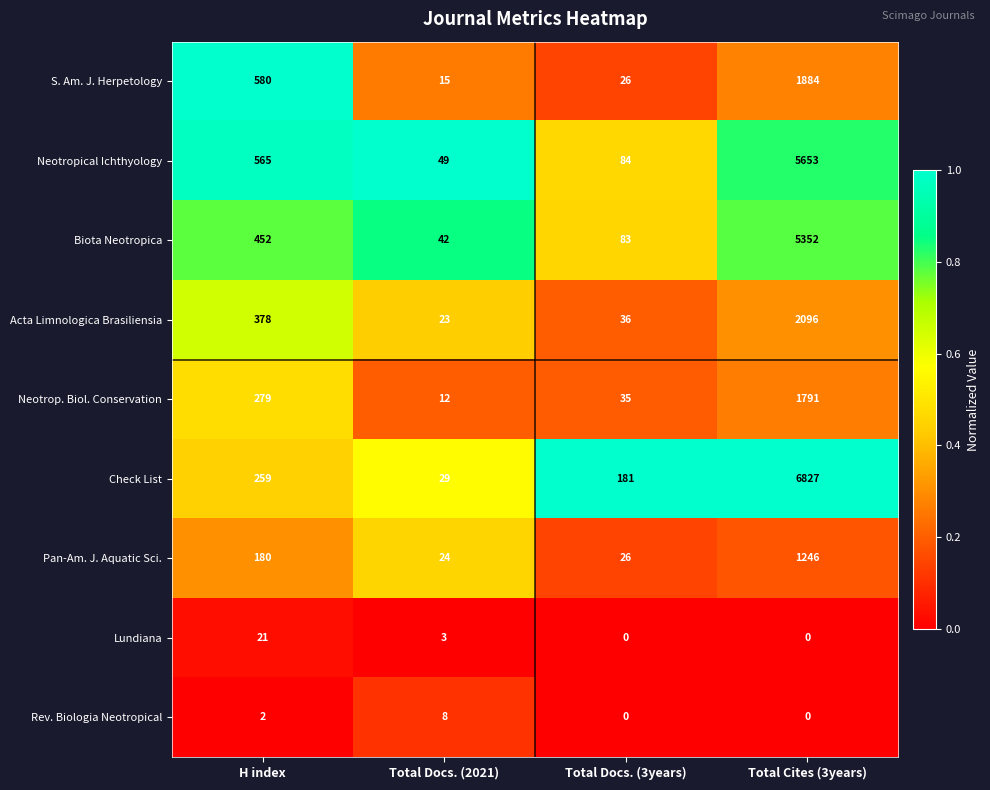

Which series has the largest range (max minus min)?

Check List